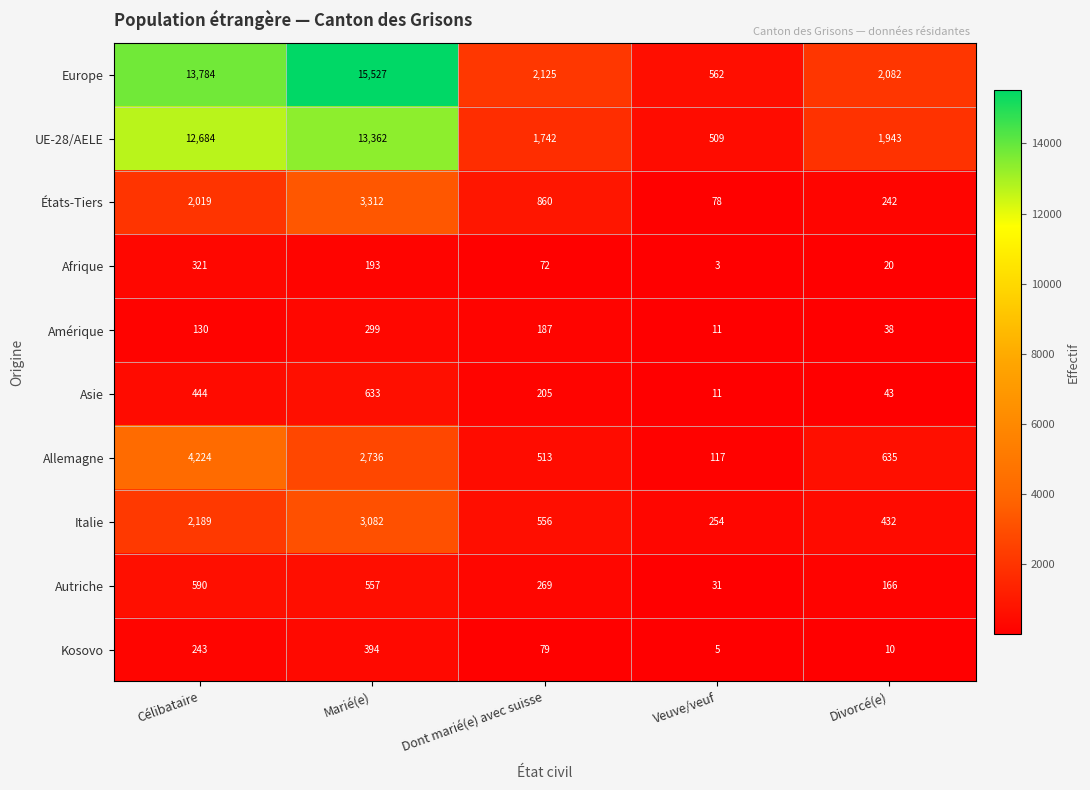

Rank the categories by Kosovo value from highest to lowest.

Marié(e), Célibataire, Dont marié(e) avec suisse, Divorcé(e), Veuve/veuf